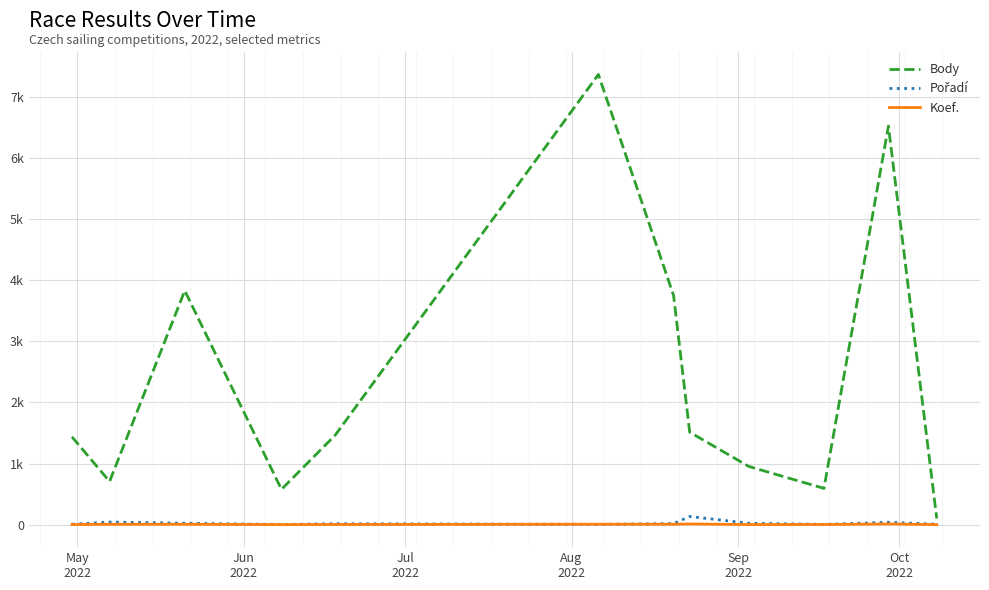

True or false: Koef. and Body intersect in this chart.

False